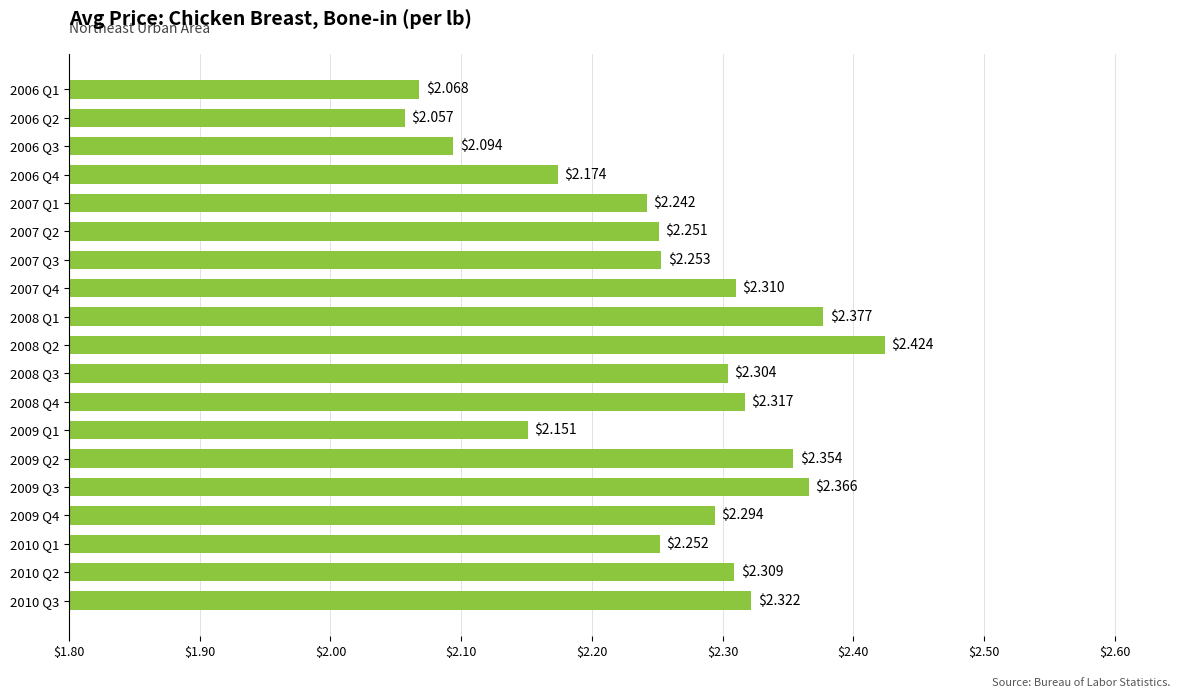

Which has a higher value, 2008 Q2 or 2010 Q2?

2008 Q2